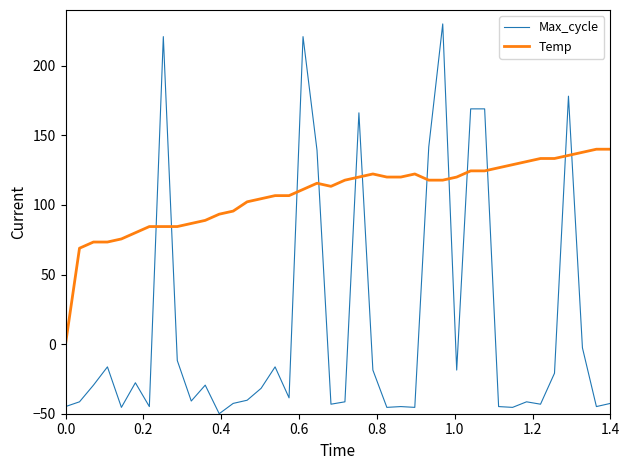

Which series has the largest range (max minus min)?

Max_cycle